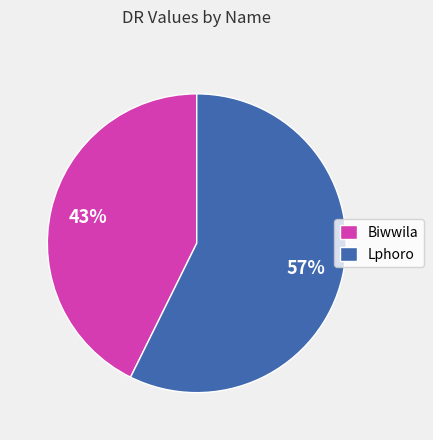

To the nearest percent, what percentage of the pie is Biwwila?

43%